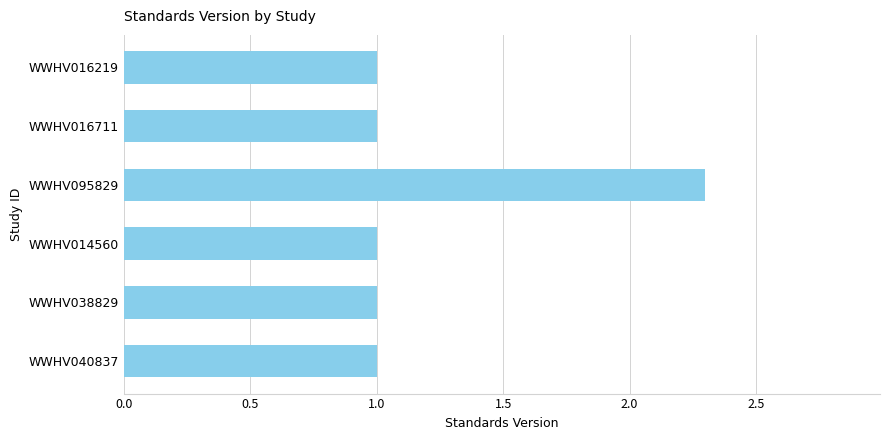

What is the label of the 3rd bar from the top?

WWHV095829